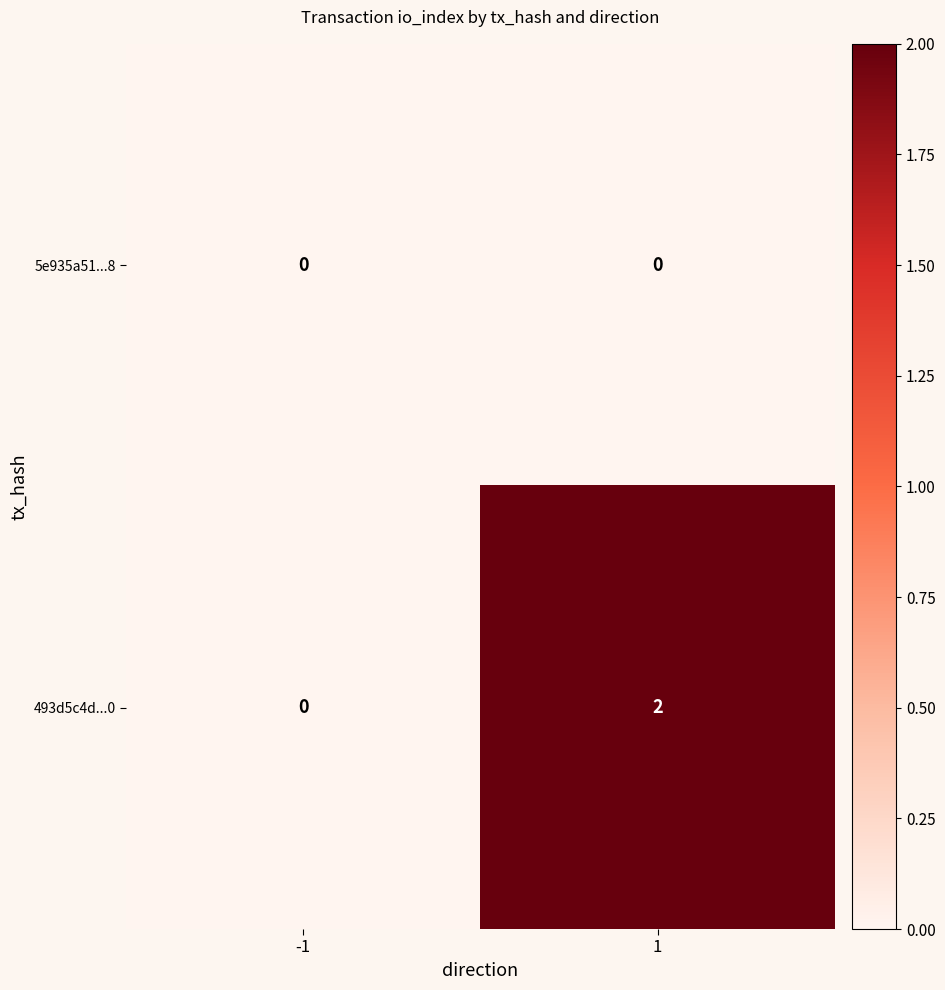

True or false: 493d5c4d...0 has a value of 1 at -1.

False